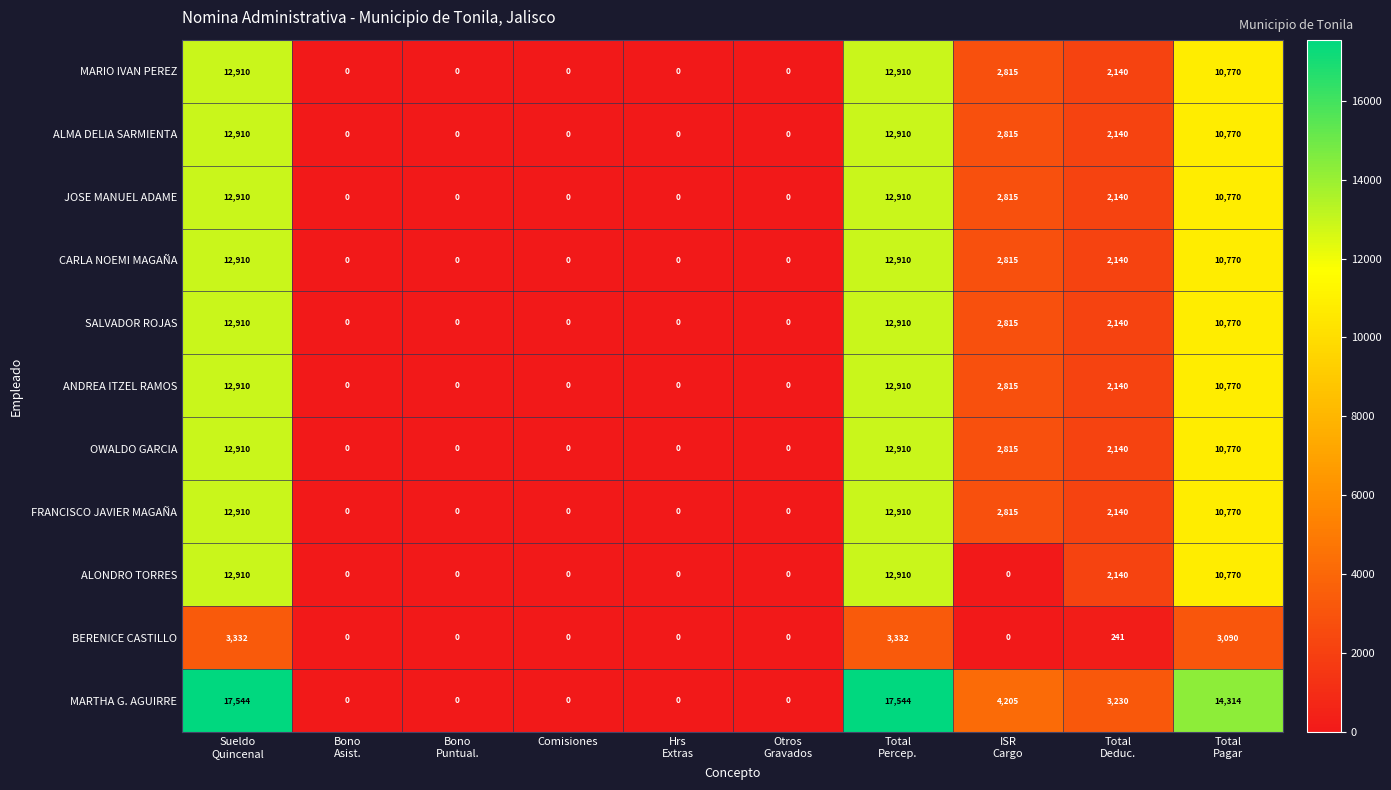

The value of BERENICE CASTILLO at Comisiones is 0. True or false?

True